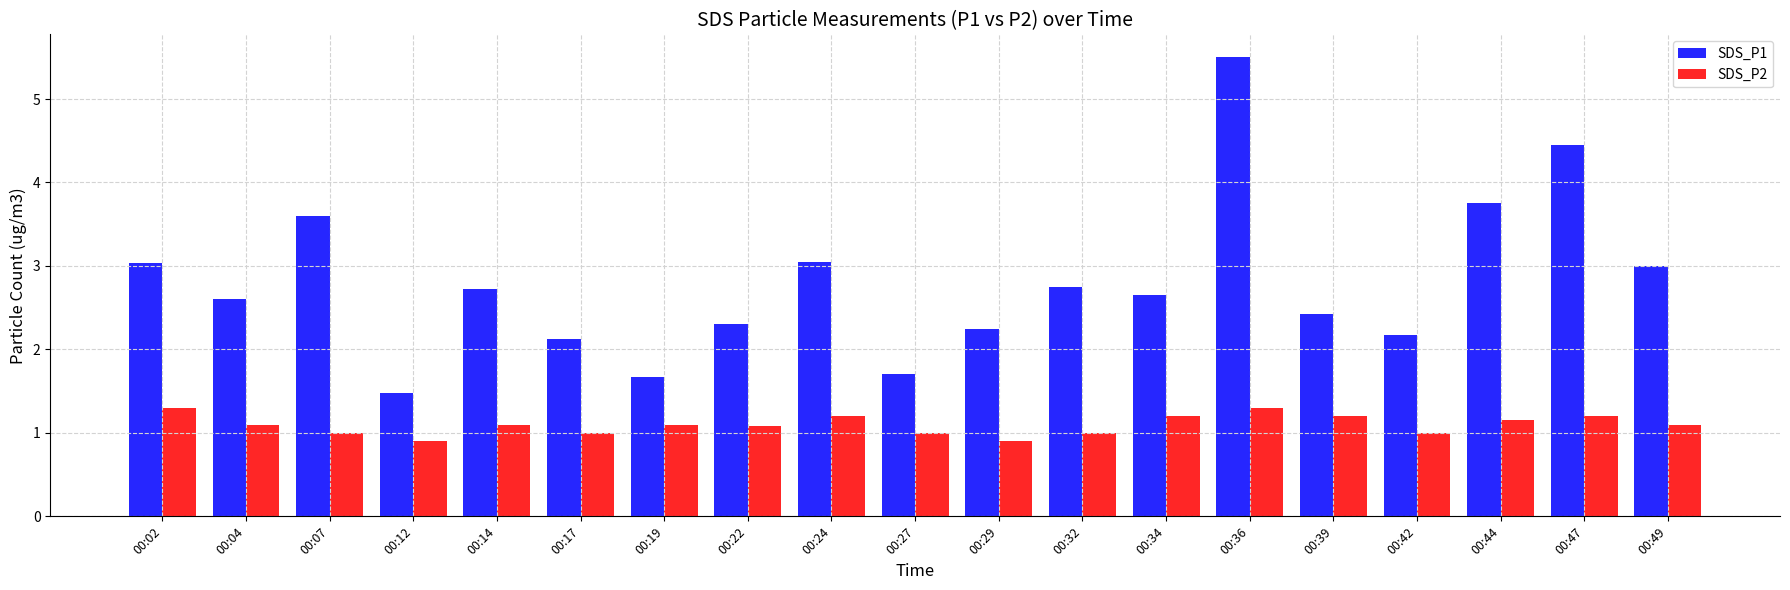

What is the smallest value displayed?

0.9